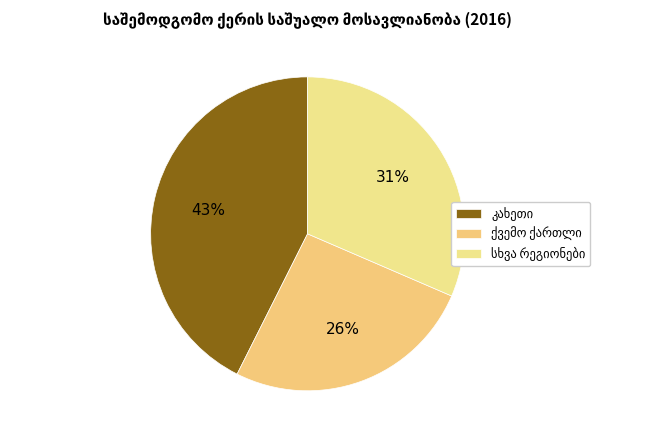

Rank the categories by value from lowest to highest.

ქვემო ქართლი, სხვა რეგიონები, კახეთი